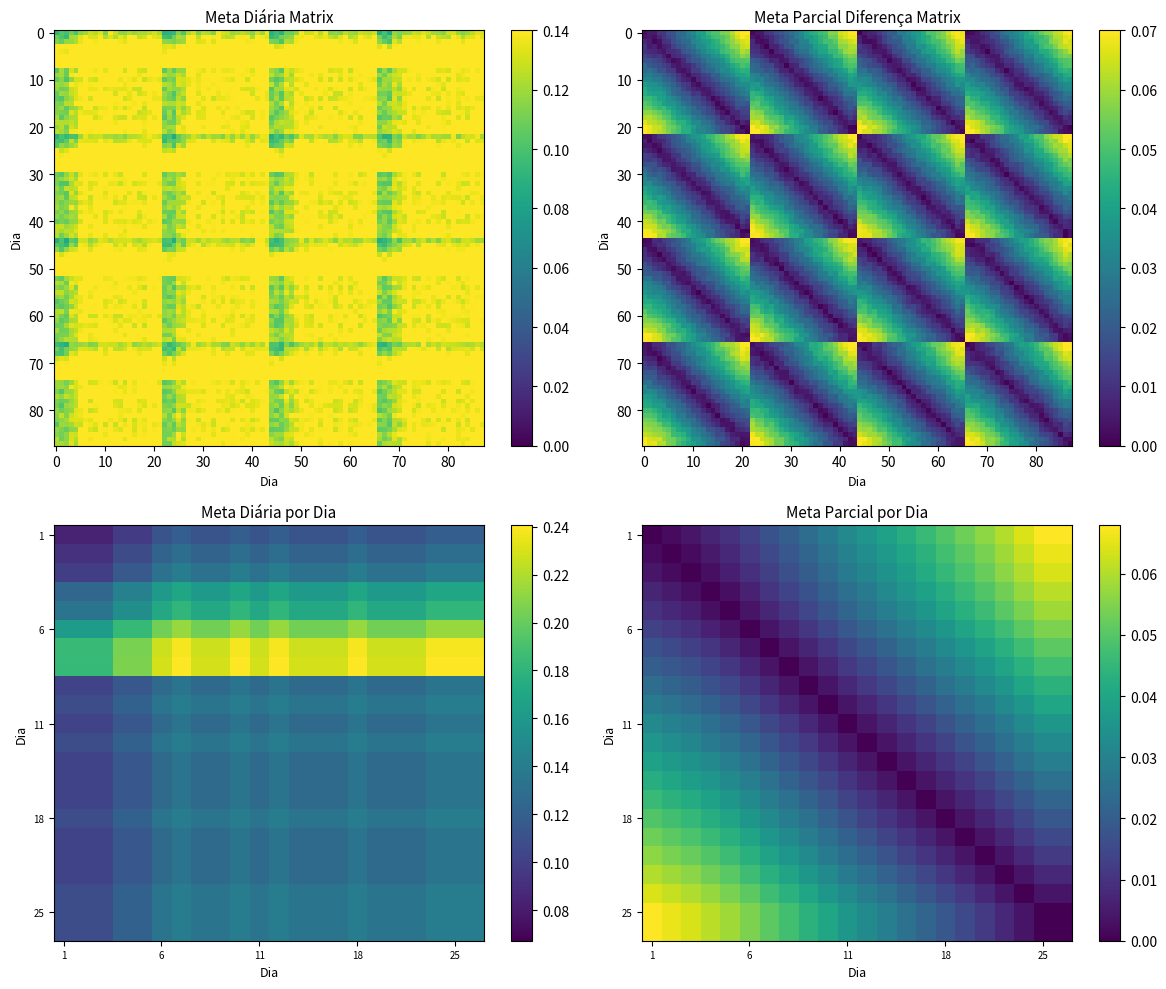

Is it true that col_1 equals 0.1 at 1?

False